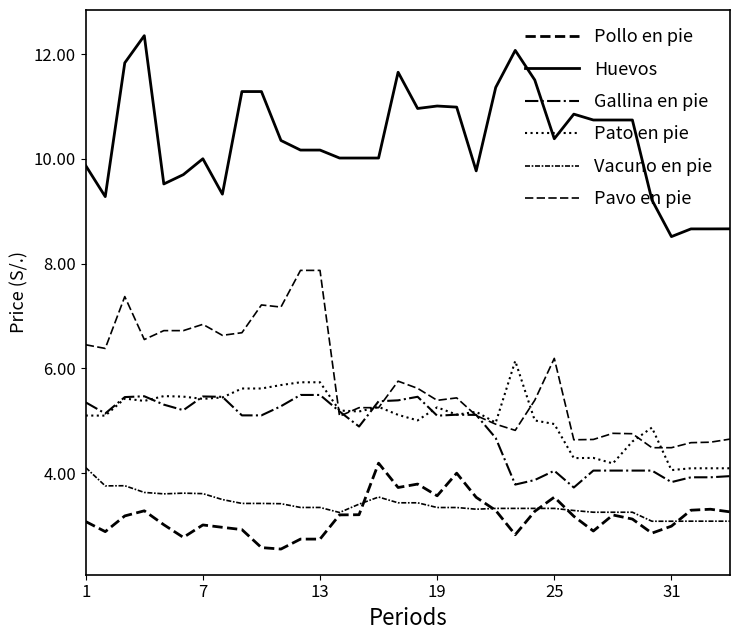

True or false: Pavo en pie and Vacuno en pie intersect in this chart.

False